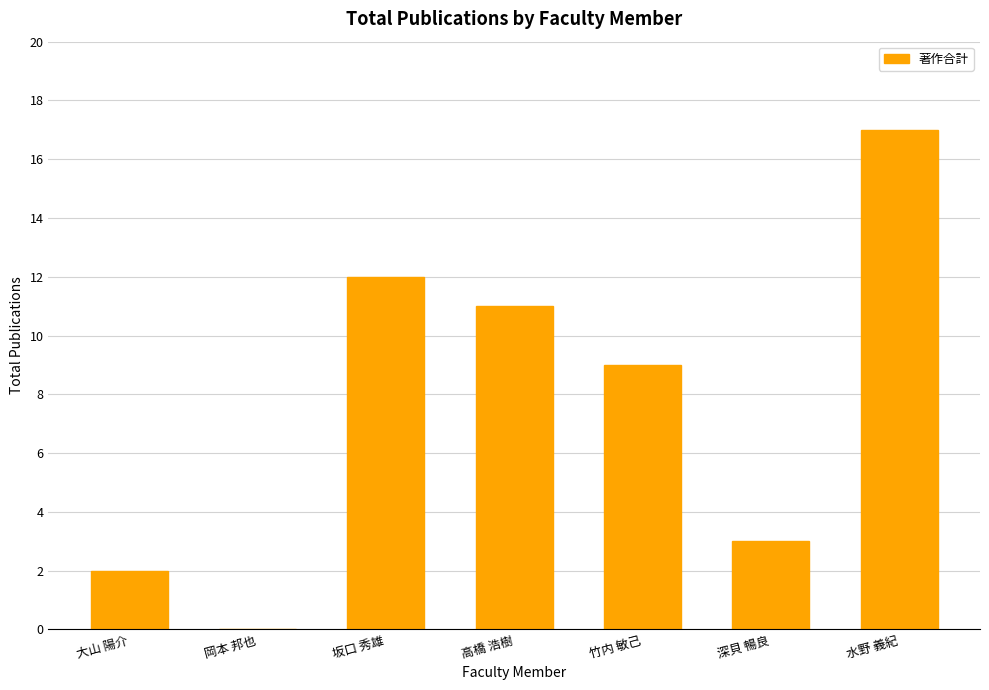

What is the maximum value shown in the chart?

17